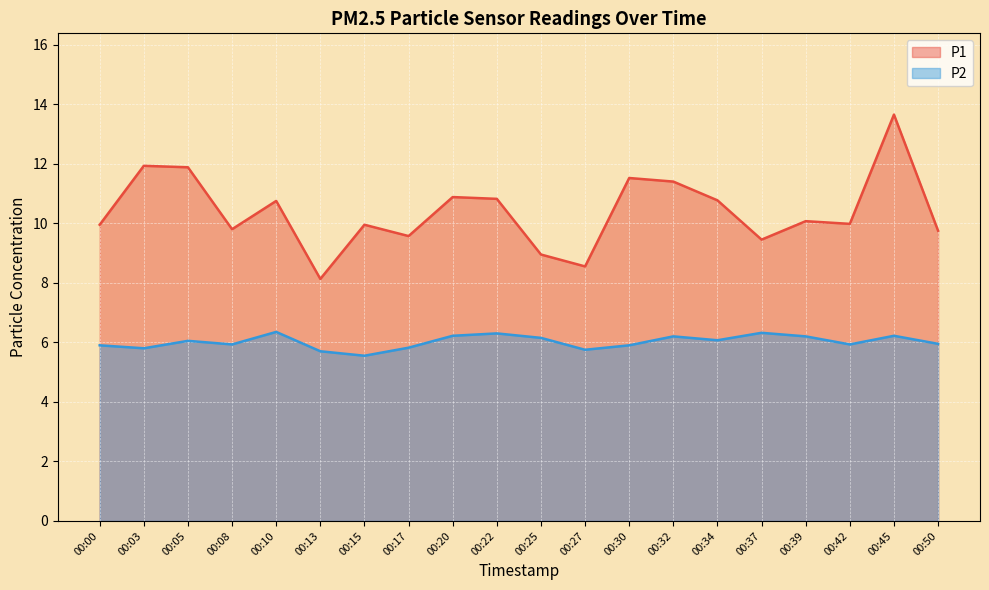

What is the value of the P2 point at the 18th from the left?

5.9